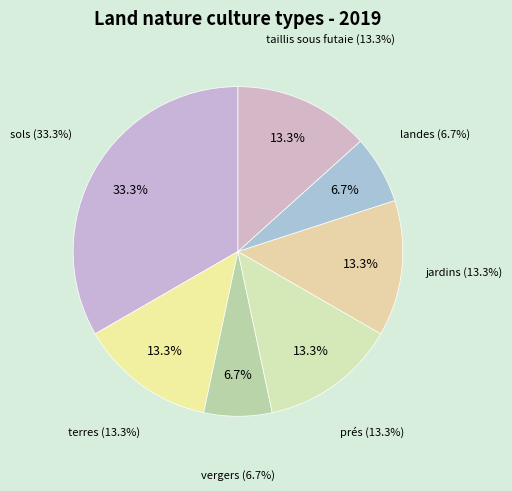

What is the ratio of the value at sols to the value at terres?

2.5